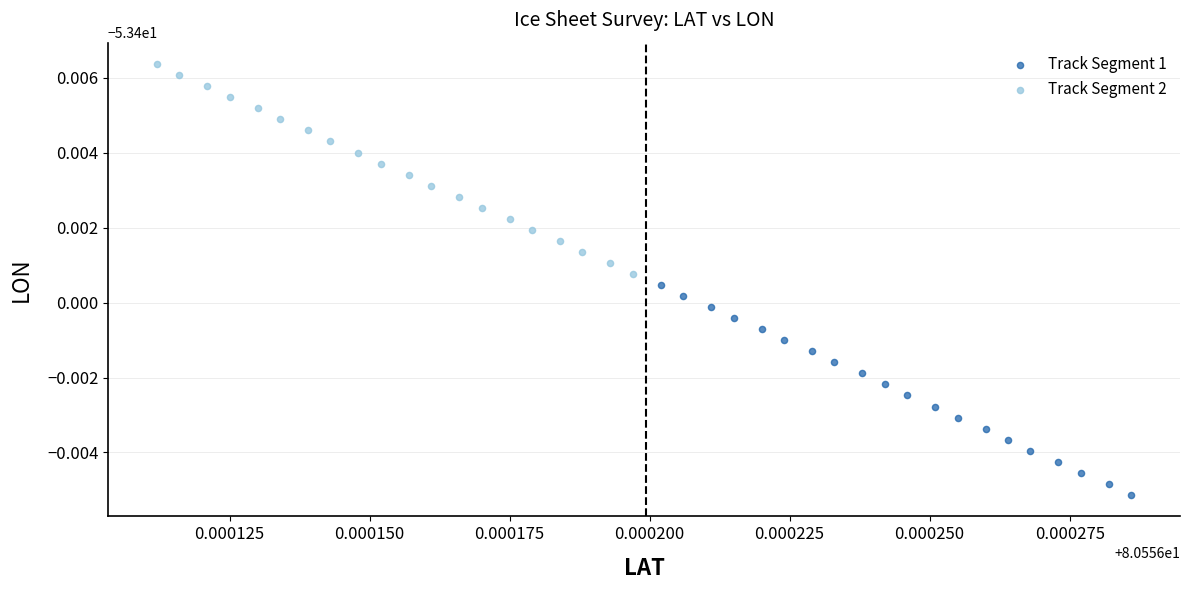

Which series contains the lowest Y value?

Track Segment 1